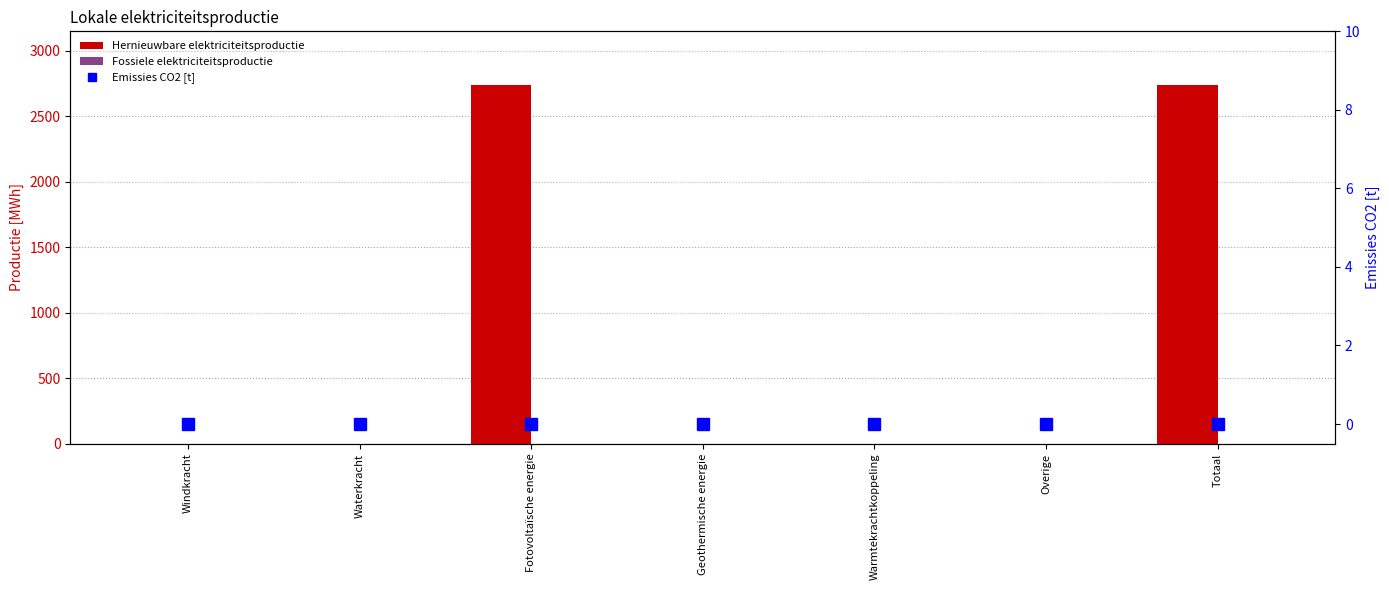

Reading right to left, transcribe all the data shown in this chart.

Hernieuwbare elektriciteitsproductie: 2741.8	0.0	0.0	0.0	2741.8	0.0	0.0
Fossiele elektriciteitsproductie: 0.0	0.0	0.0	0.0	0.0	0.0	0.0
Emissies CO2 [t]: 0.0	0.0	0.0	0.0	0.0	0.0	0.0